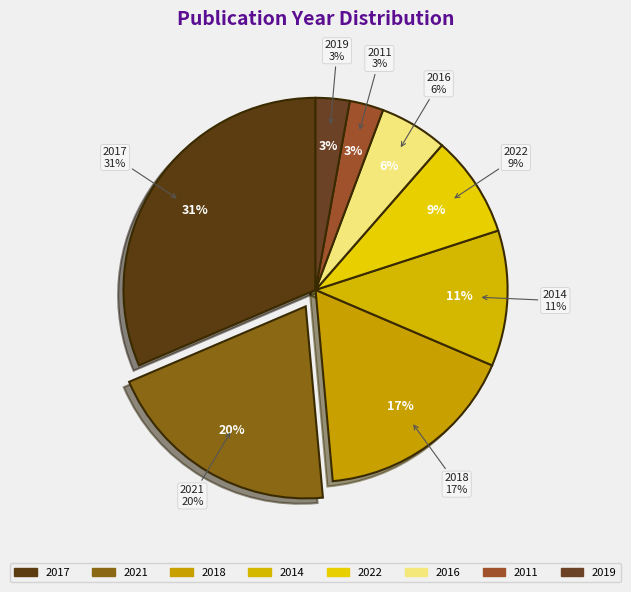

Does 2014 represent more than half of the total?

No